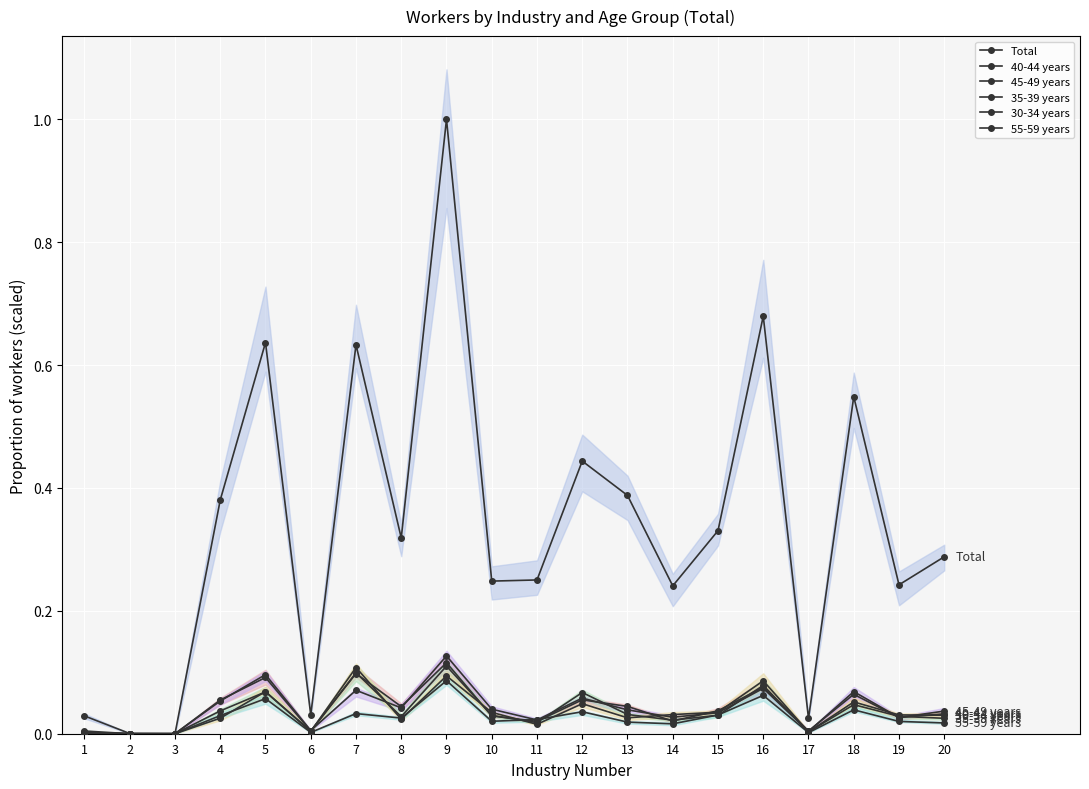

What is the difference between the second highest and minimum values in the 35-39 years series?

0.1